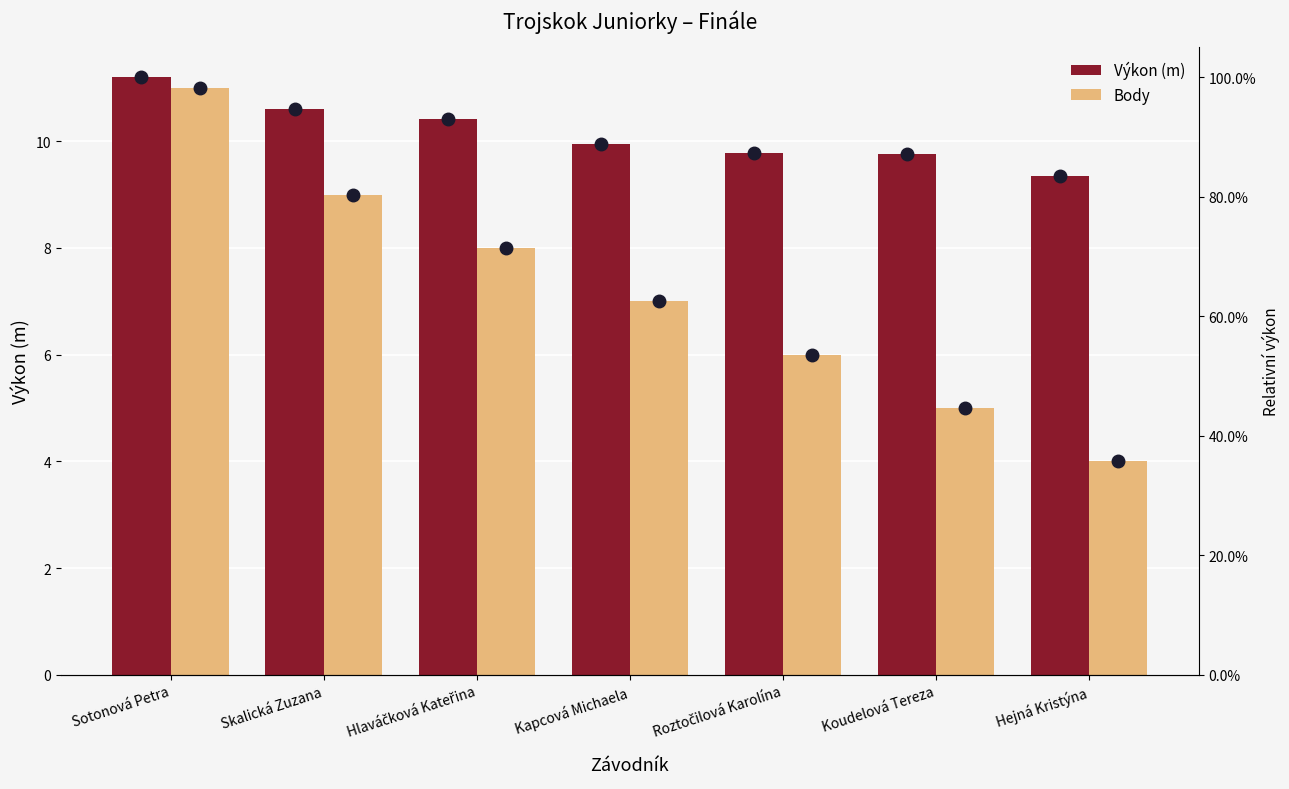

What is the spread (max minus min) of values at Koudelová Tereza?

4.8